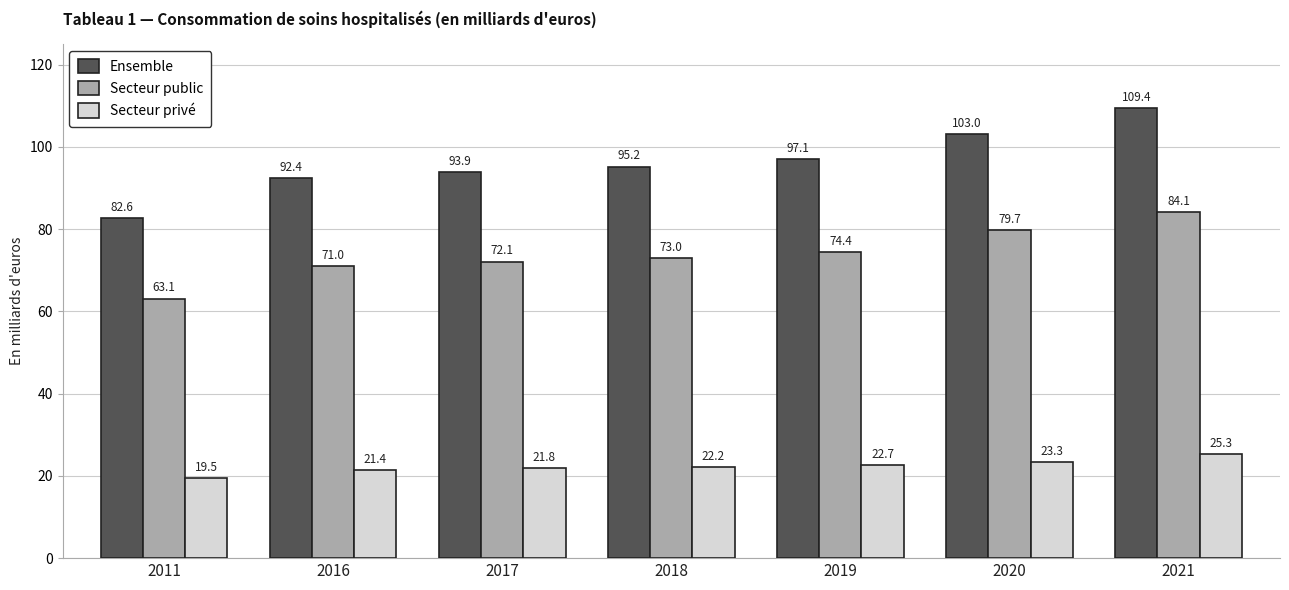

What is the difference between the second highest and minimum values in the Secteur public series?

16.6